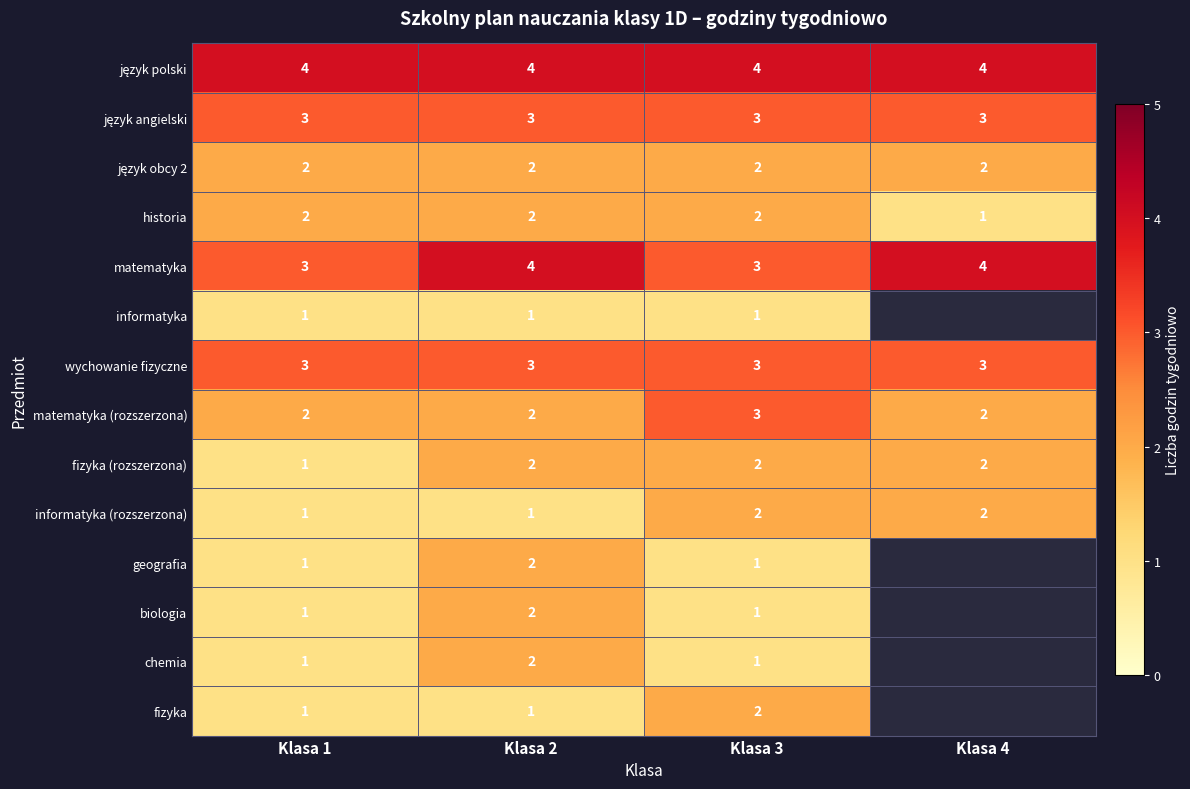

What is the difference between the highest and lowest values at Klasa 4?

3.0